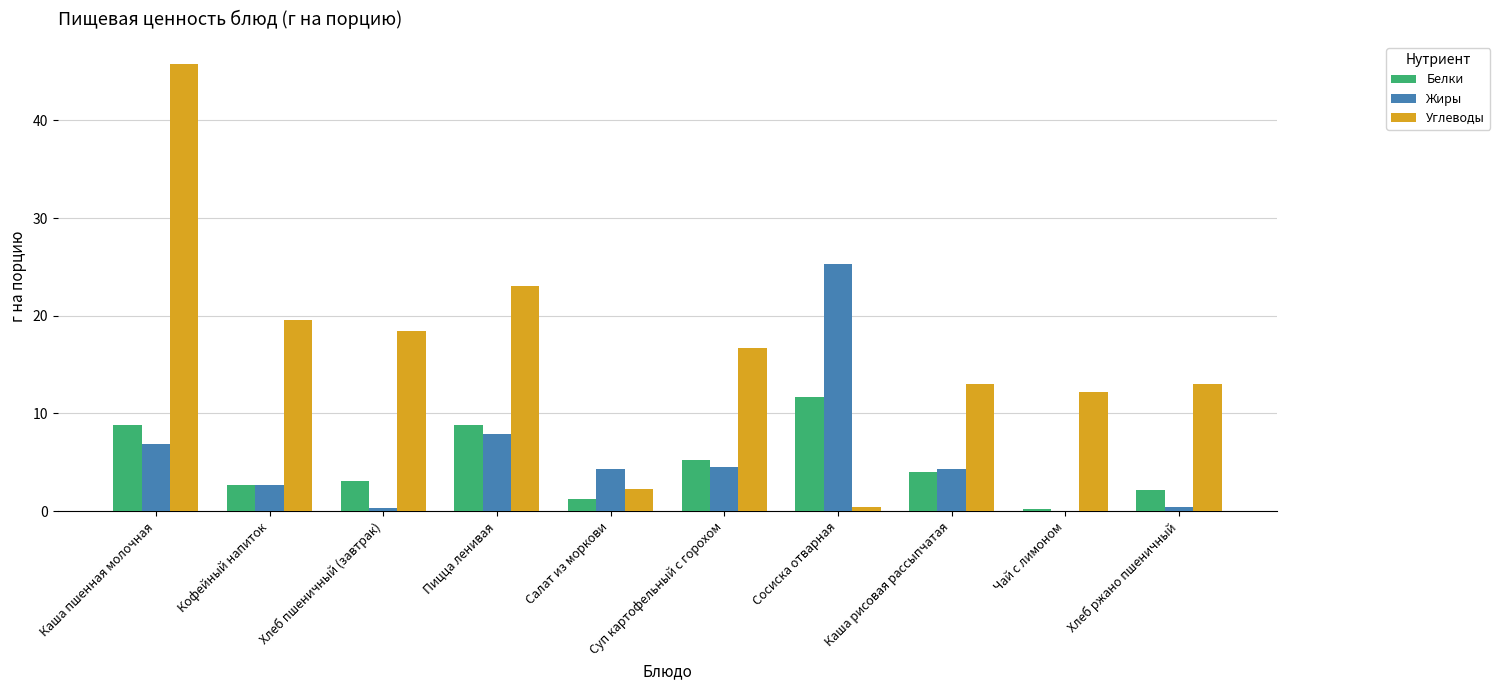

What value does the Белки series have at Салат из моркови?

1.2